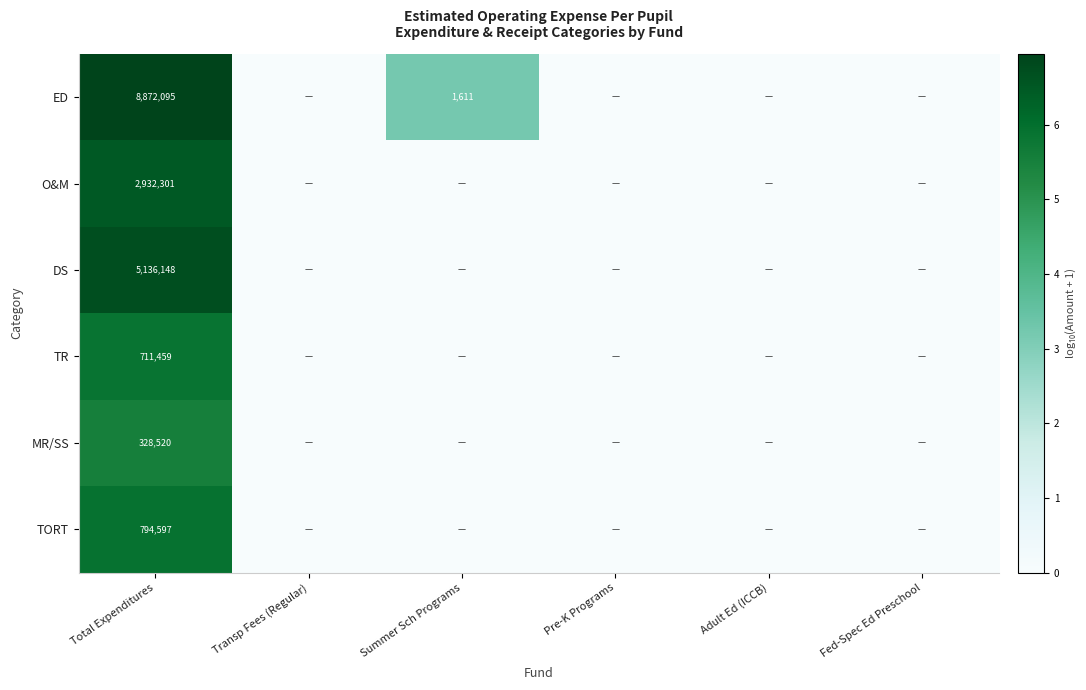

True or false: ED has a value of 1611 at Summer Sch Programs.

True